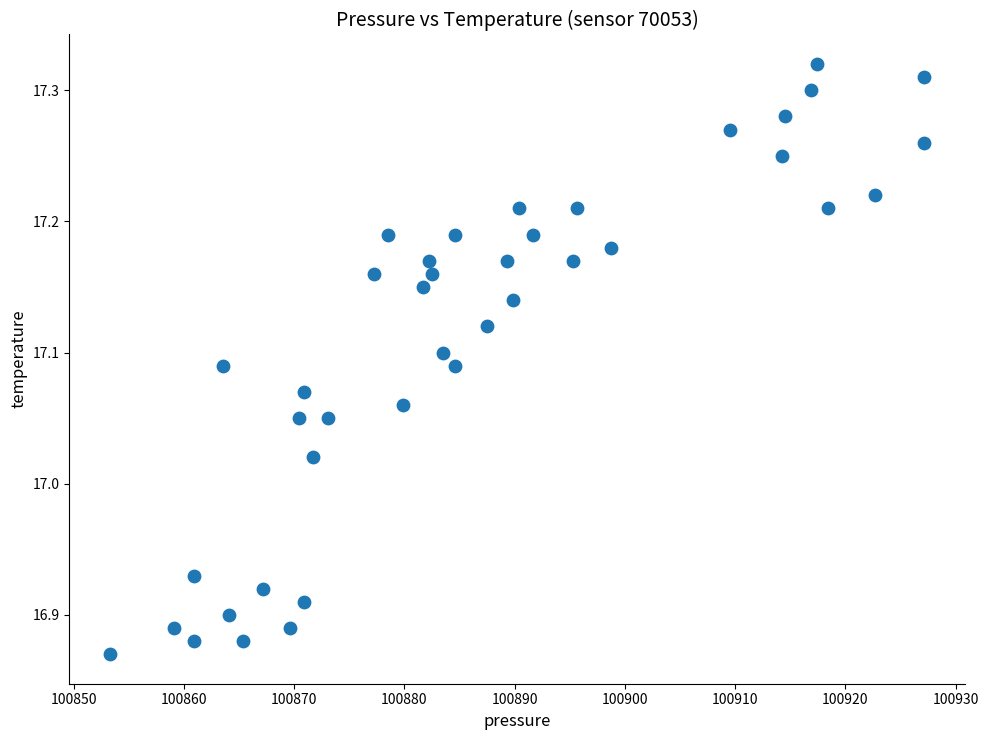

What is the range of X values (max minus min)?

73.8